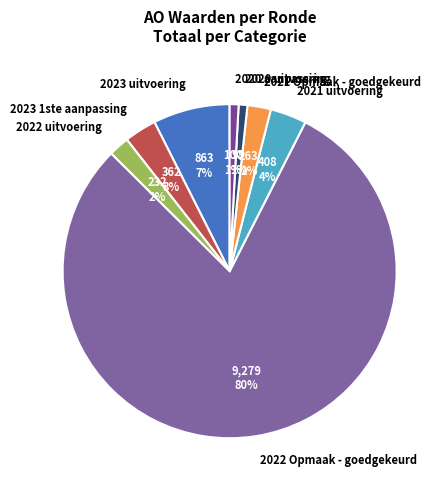

What percentage is the 2020 uitvoering slice, to the nearest percent?

1%